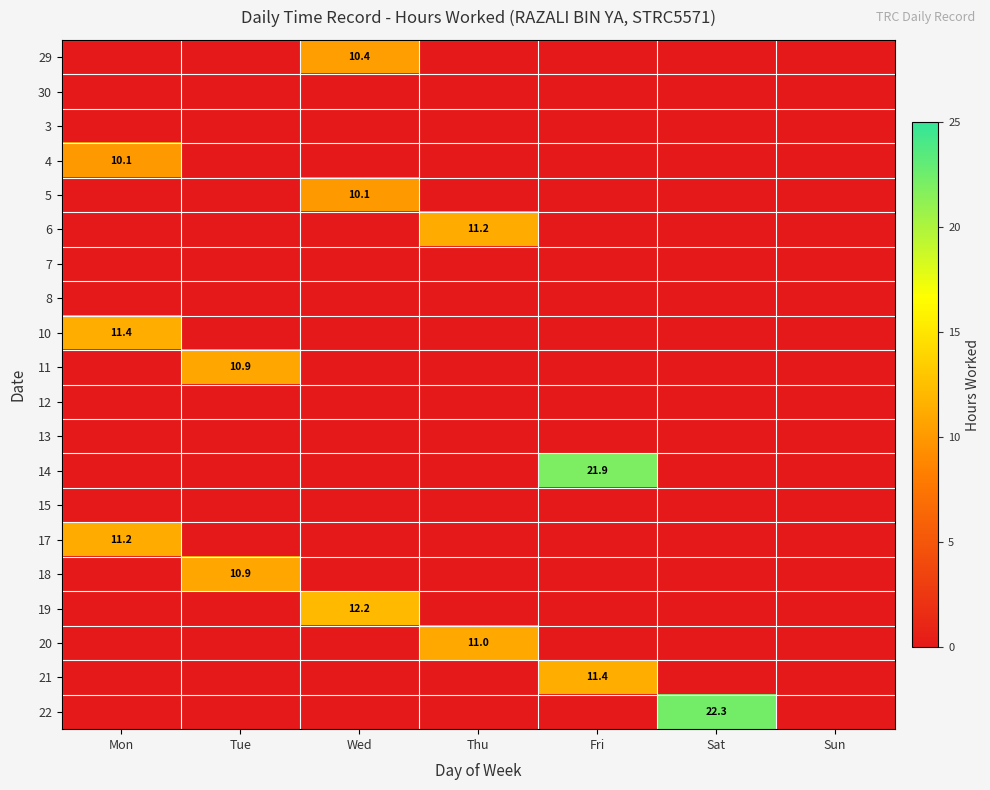

True or false: 29 has a value of 14.0 at Wed.

False